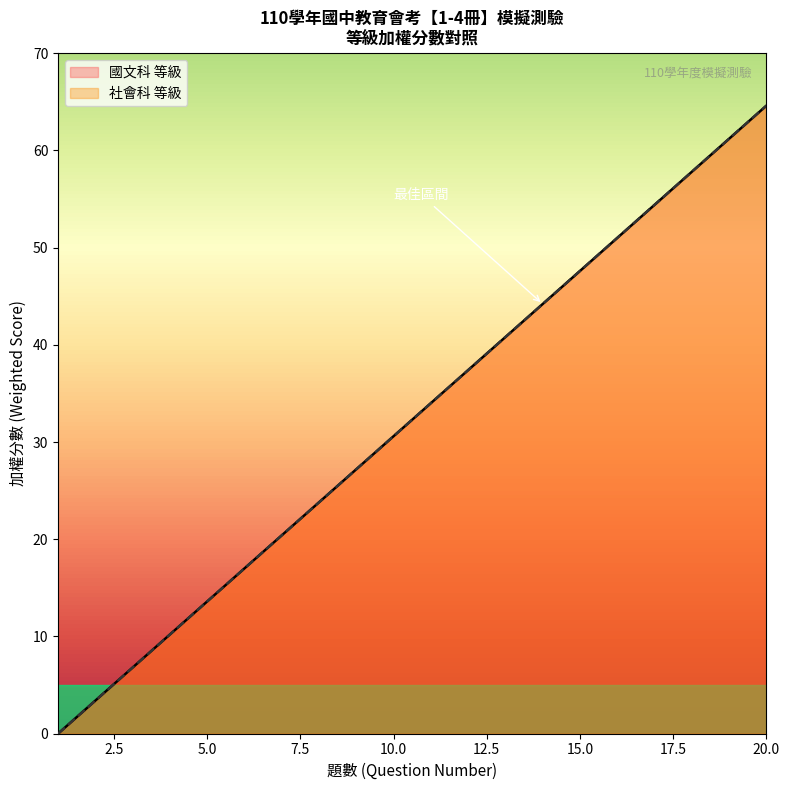

True or false: 社會科 等級 has a value of 3.4 at 2.

True